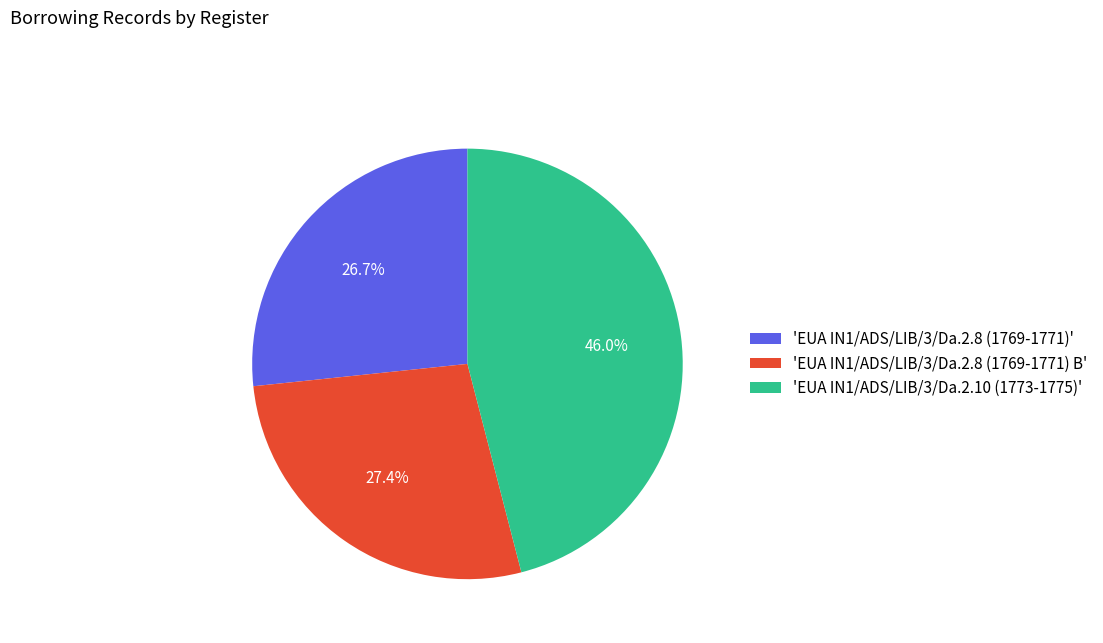

Approximately how many times larger is the value at 'EUA IN1/ADS/LIB/3/Da.2.8 (1769-1771) B' compared to 'EUA IN1/ADS/LIB/3/Da.2.8 (1769-1771)'?

1.0